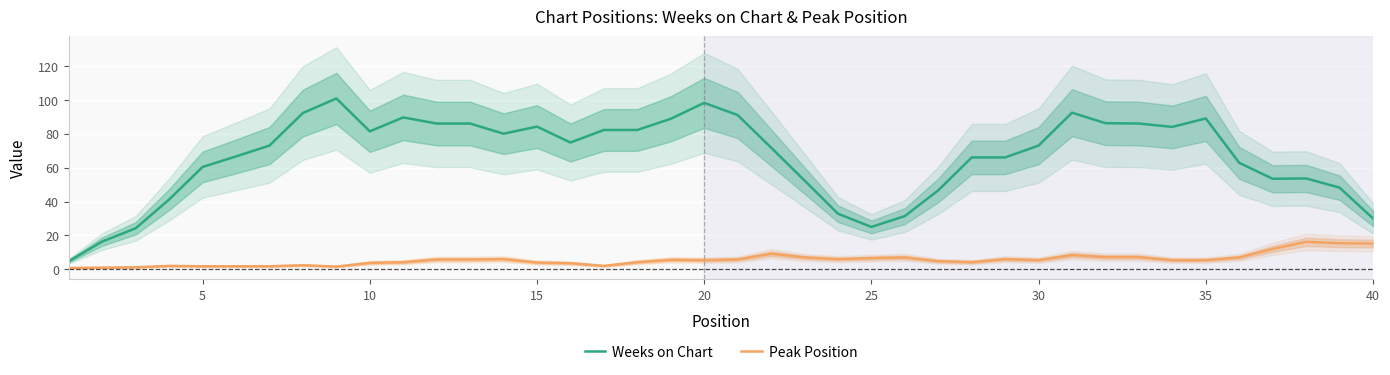

What is the maximum value for Weeks on Chart?

100.8